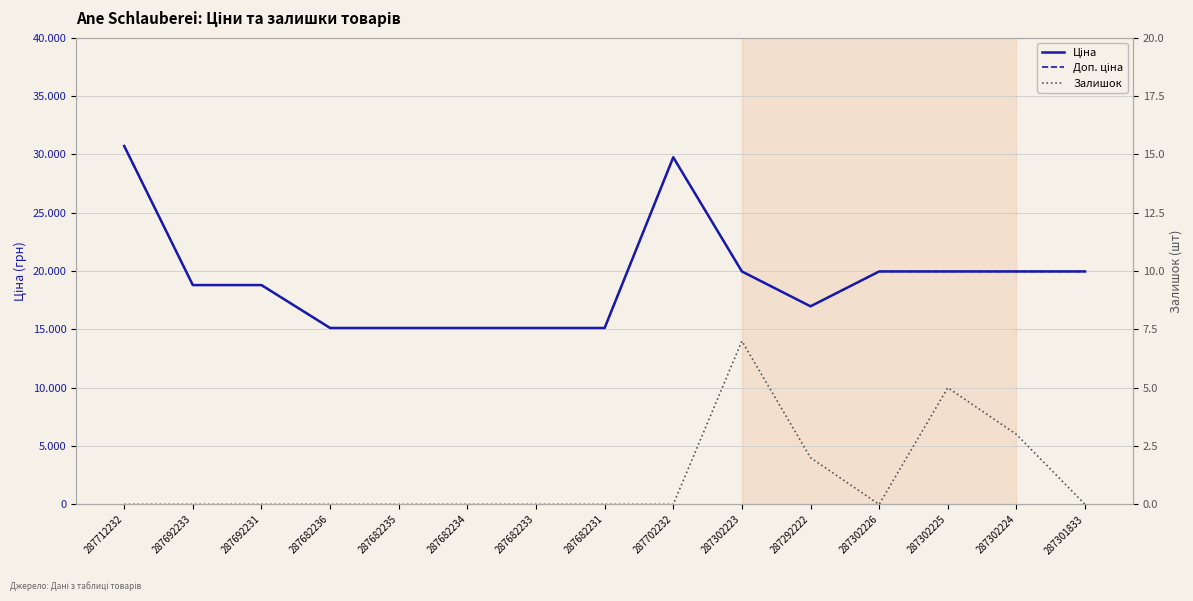

Is it true that Ціна equals 30717.1 at 287712232?

True